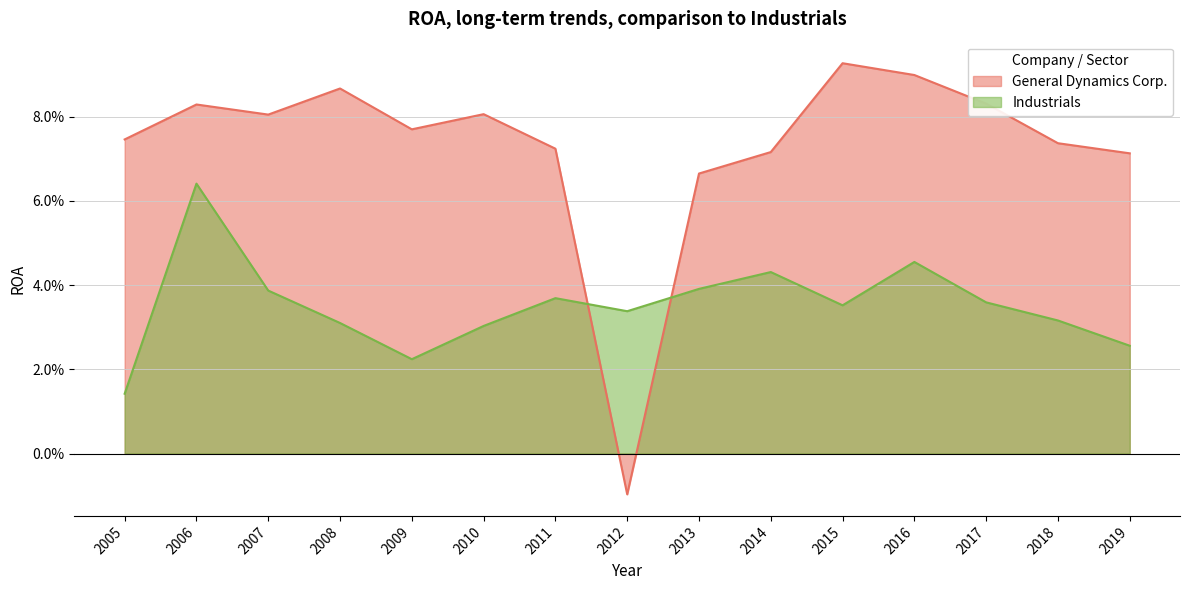

What is the average value of the General Dynamics Corp. series?

0.1